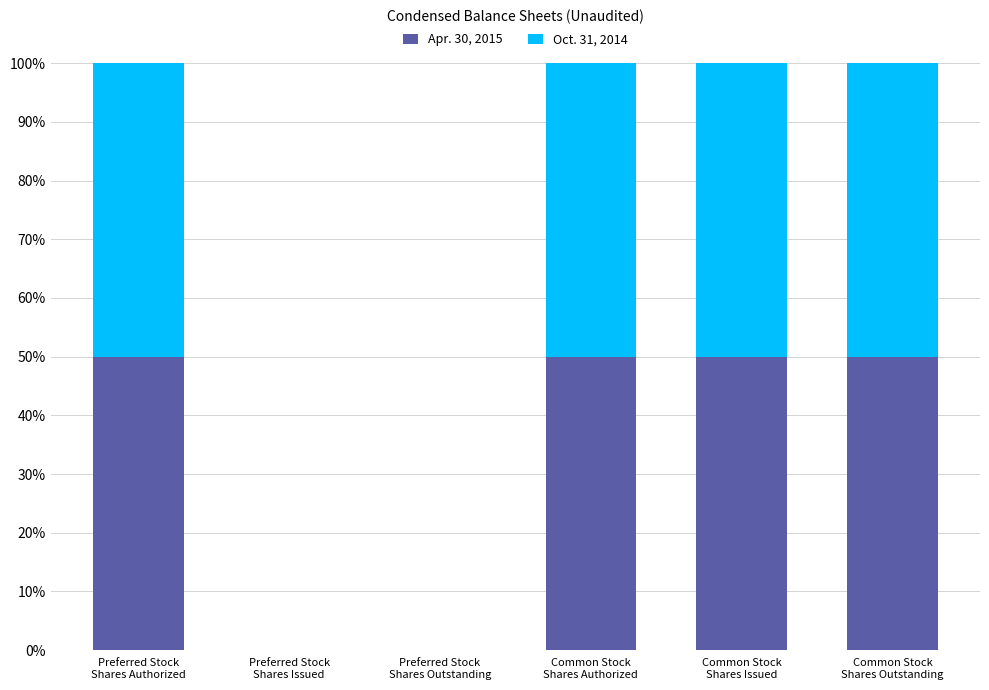

What is the sum of all Apr. 30, 2015 values?

200